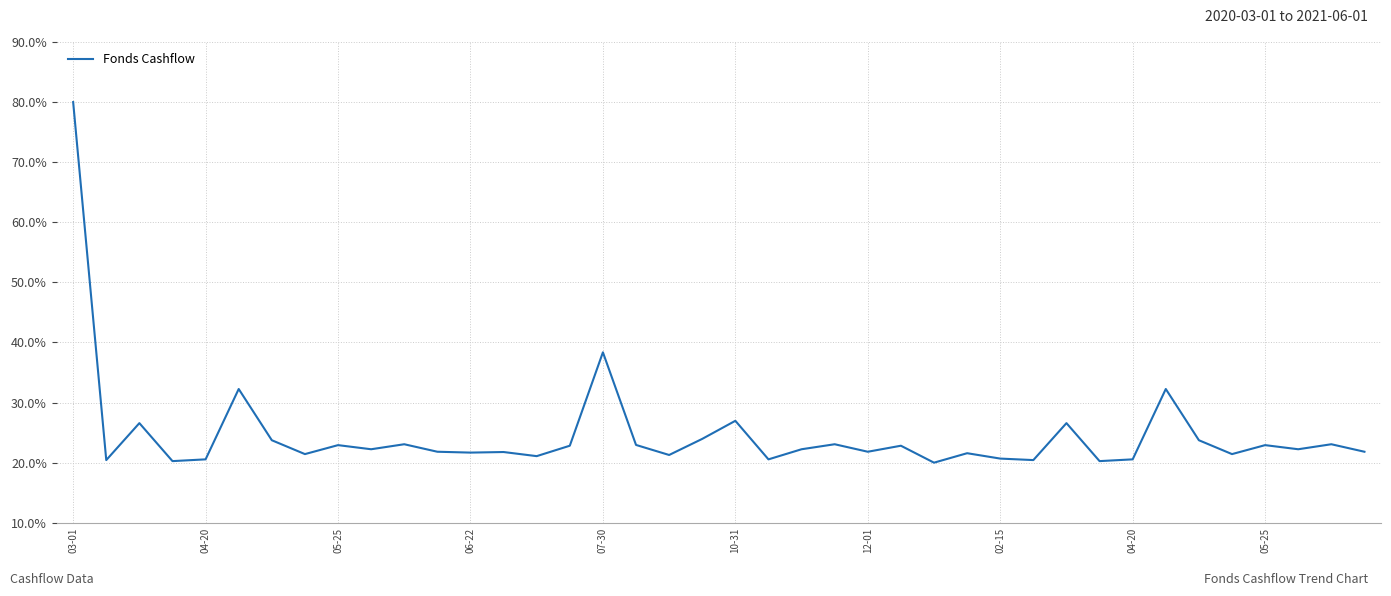

What is the difference between the second highest and minimum values?

18.4